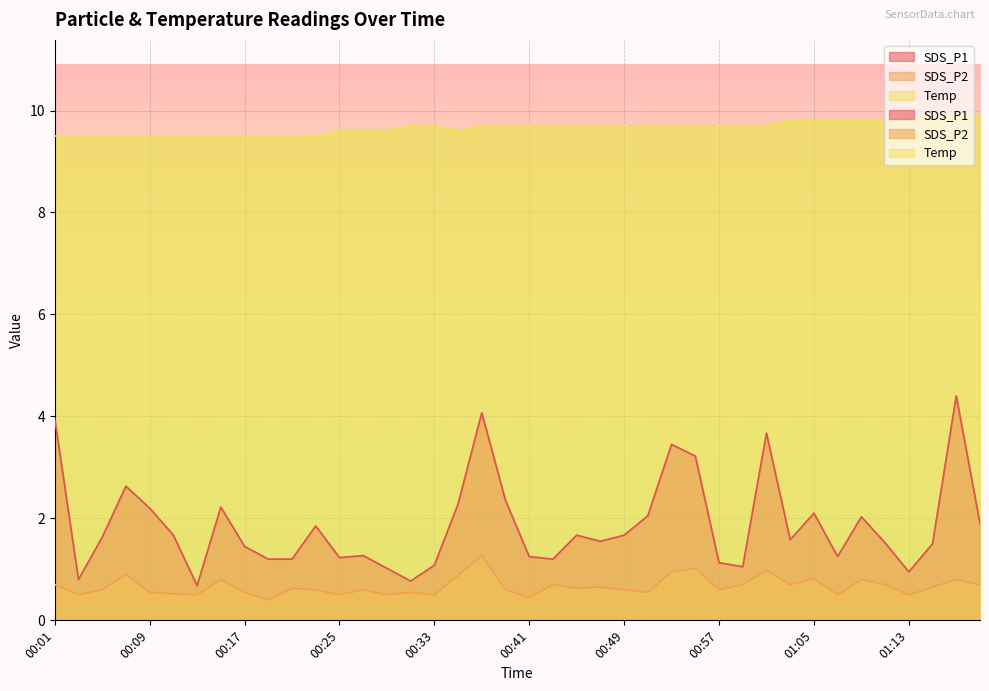

What is the difference between the maximum and minimum values in the Temp series?

0.4